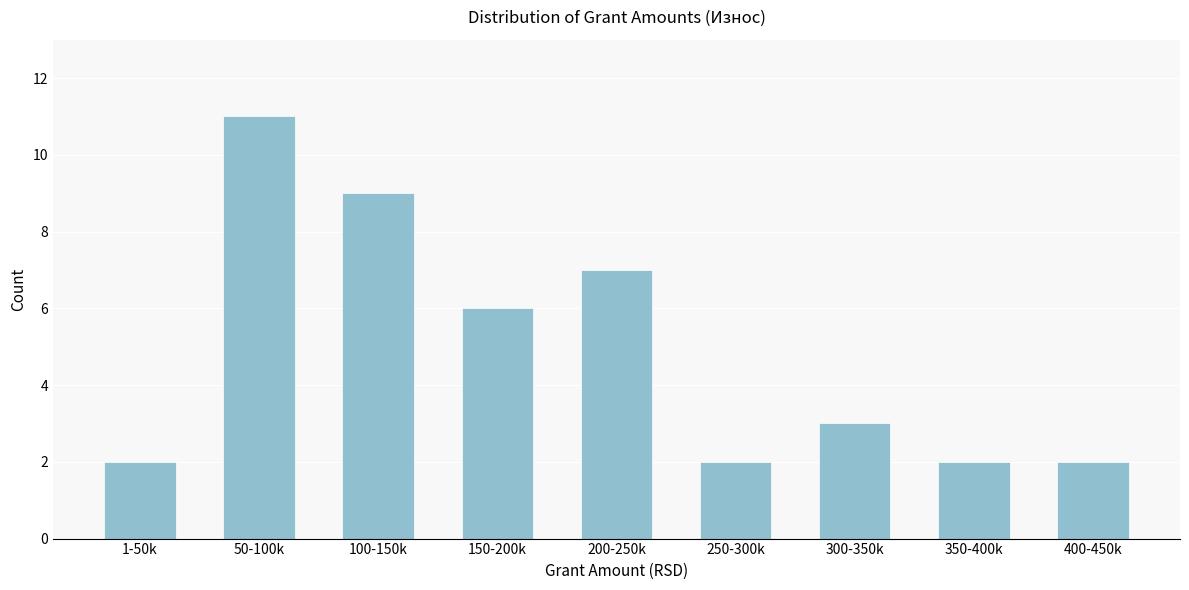

Reading right to left, list all the values displayed in this chart.

2	2	3	2	7	6	9	11	2